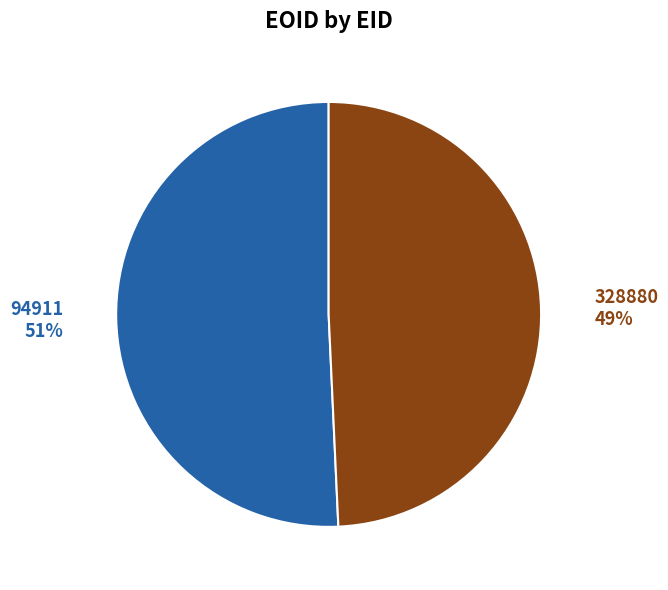

How many slices are in this pie chart?

2